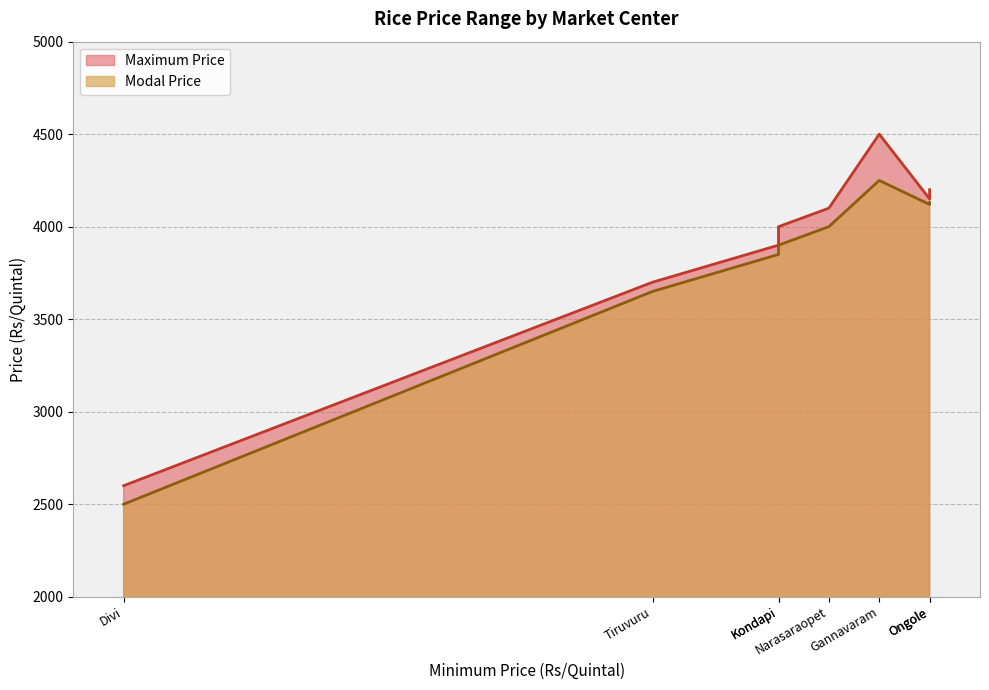

How many categories are shown in the chart?

8